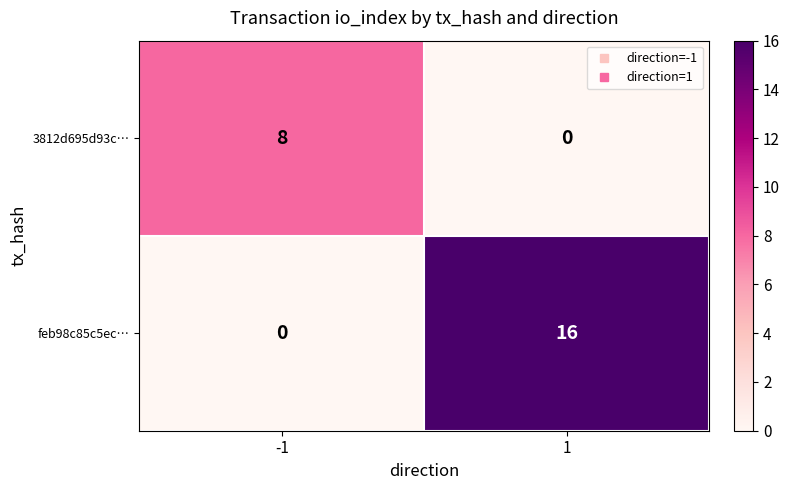

At -1, list the series in order from largest to smallest.

3812d695d93c…, feb98c85c5ec…